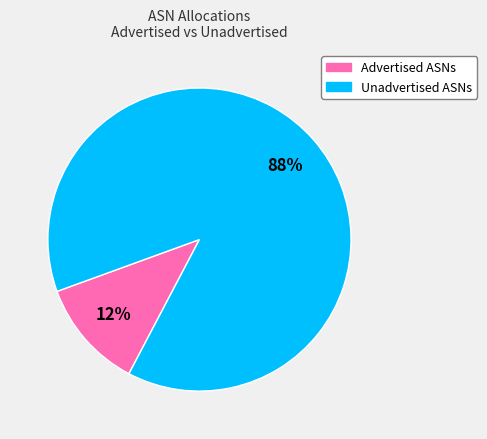

Is there any slice that represents more than half of the pie?

Yes